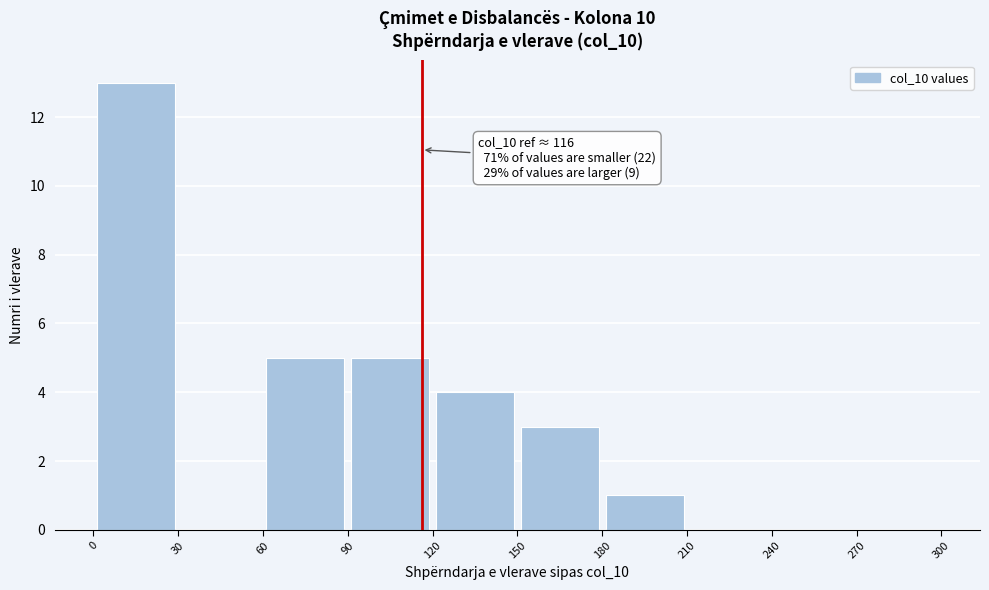

Over which range of the x-axis is the bar tallest?

0 to 30